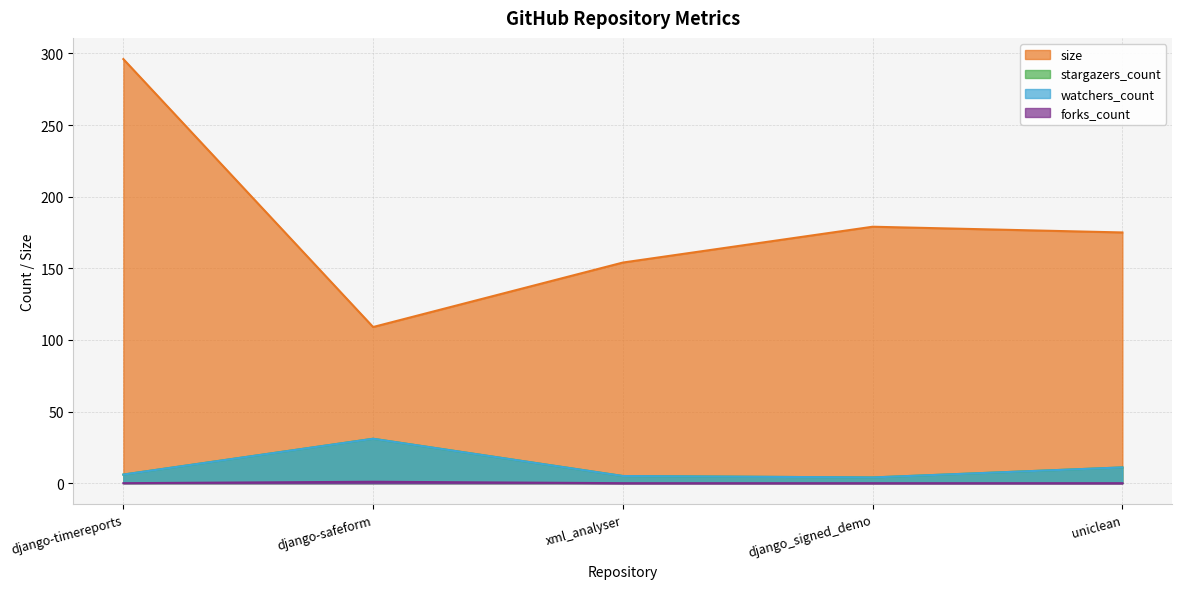

Which series has the largest range (max minus min)?

size